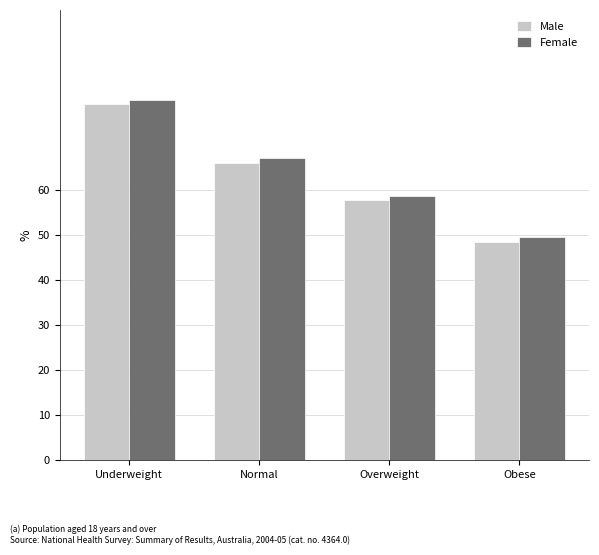

Is the value of Male at Underweight greater than the value of Female at Normal?

Yes